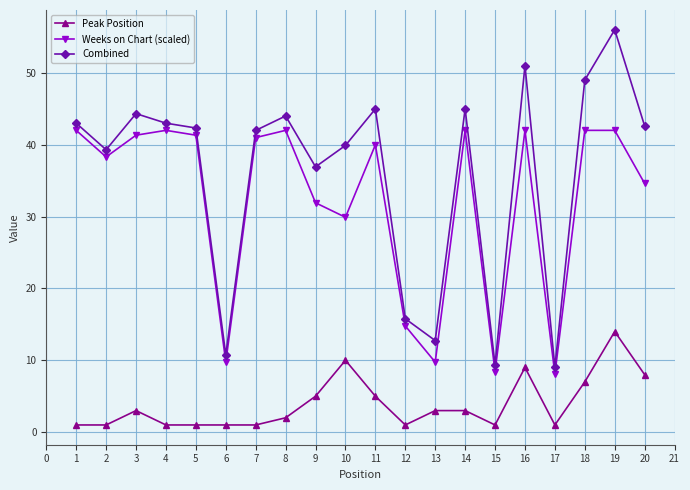

Which series has the largest range (max minus min)?

Combined